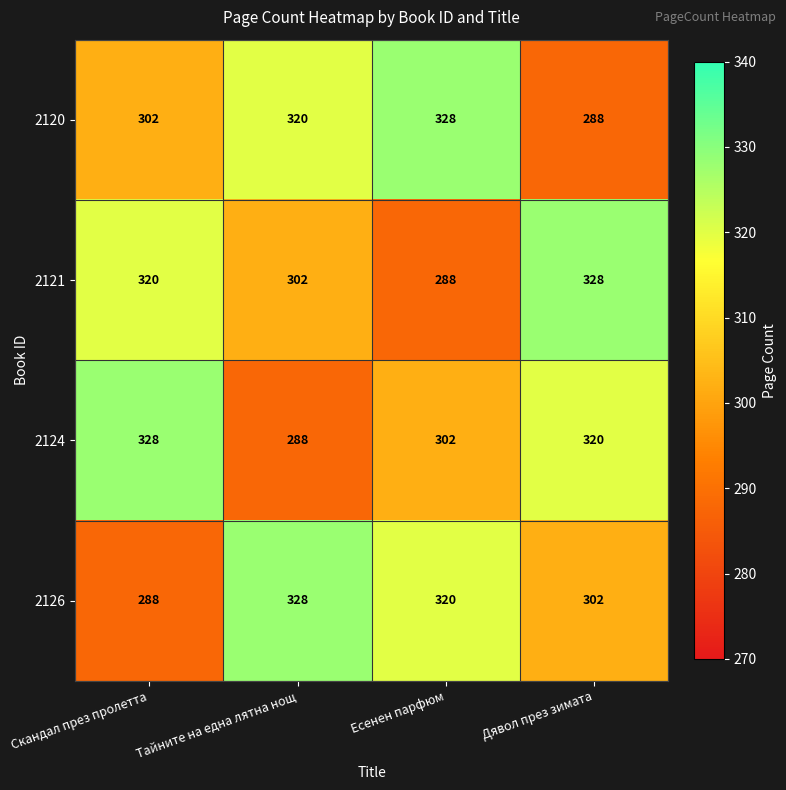

At Скандал през пролетта, list the series in order from largest to smallest.

2124, 2121, 2120, 2126